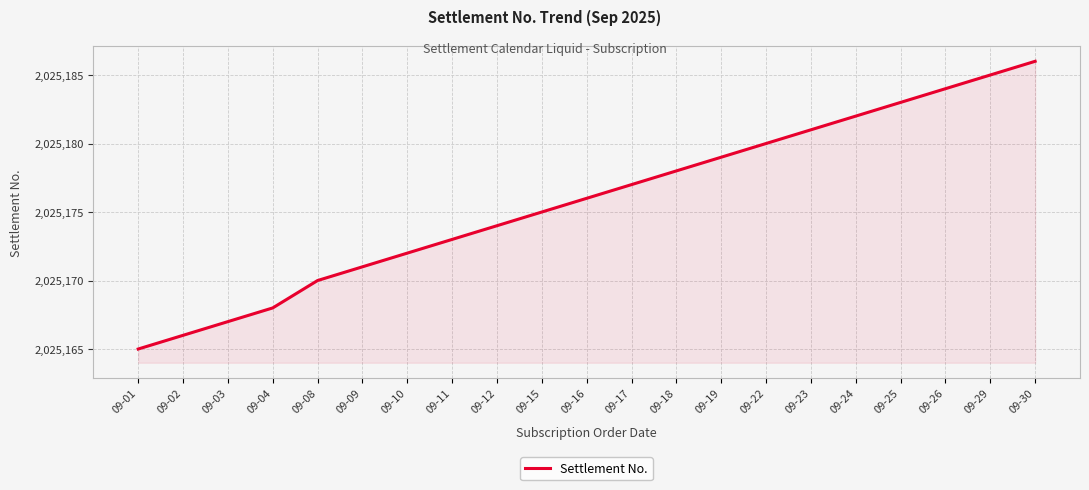

List the labels in order of value, smallest first.

09-01, 09-02, 09-03, 09-04, 09-08, 09-09, 09-10, 09-11, 09-12, 09-15, 09-16, 09-17, 09-18, 09-19, 09-22, 09-23, 09-24, 09-25, 09-26, 09-29, 09-30